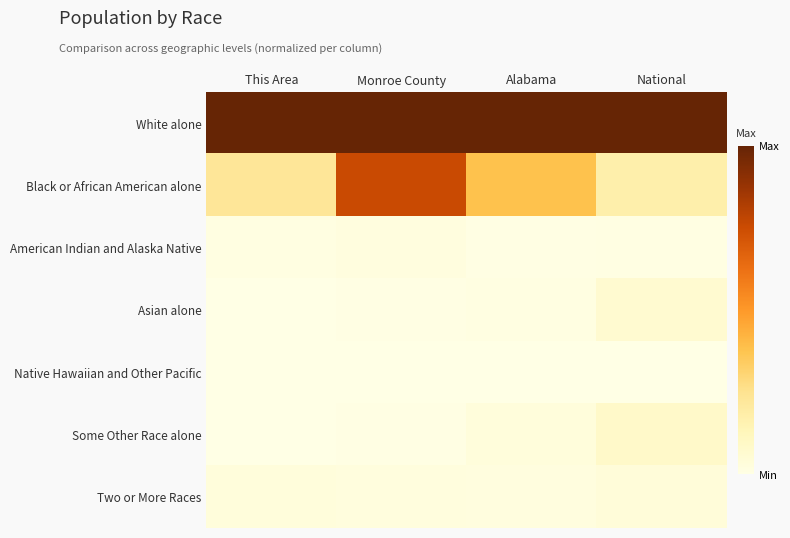

What is the spread (max minus min) of values at Alabama?

1.0